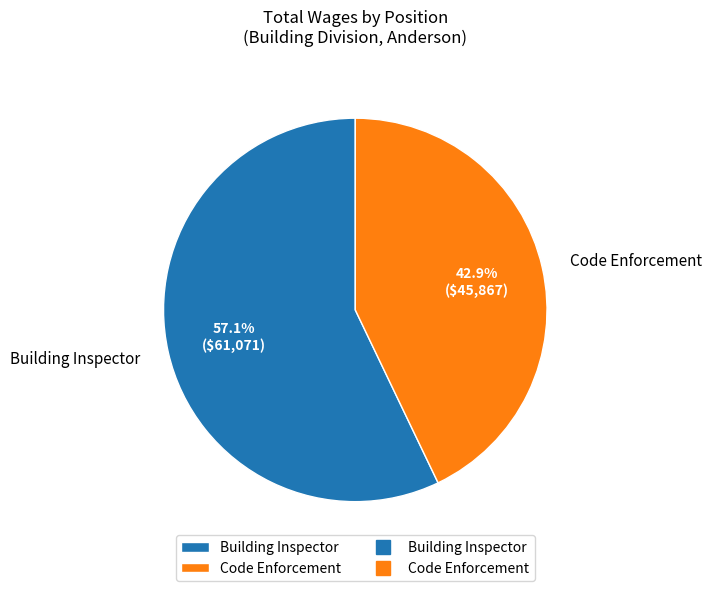

Approximately how many times larger is the value at Code Enforcement compared to Building Inspector?

0.8